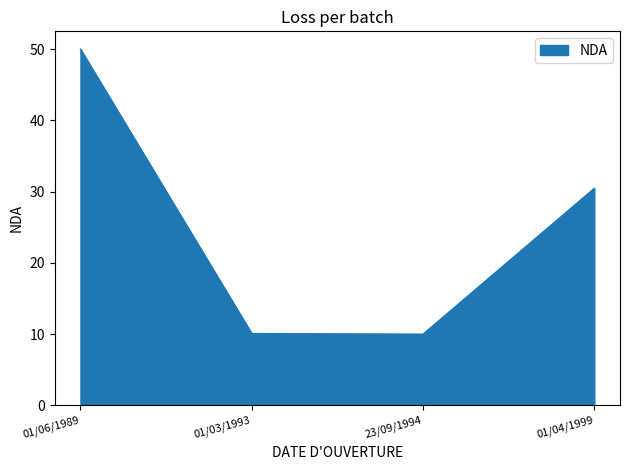

The chart shows a value of 6.5 at 23/09/1994. True or false?

False